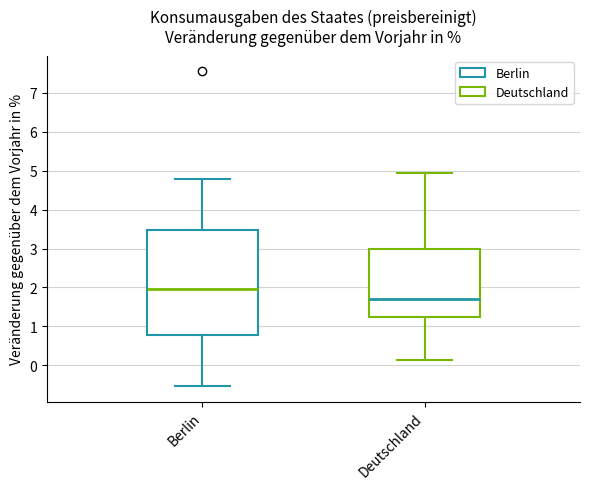

Reading left to right, read every box against the y-axis: the position of its median line, the range the box covers, and the ends of its whiskers. The values are not printed on the chart, so give them approximately, as read against the axis.

Berlin: median 2.0, box 0.8 to 3.5, whiskers -0.5 to 4.8
Deutschland: median 1.7, box 1.2 to 3.0, whiskers 0.1 to 4.9